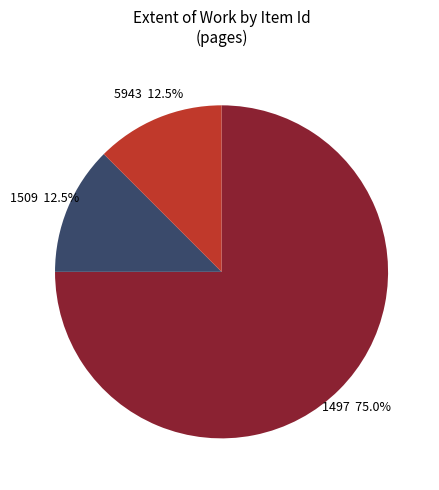

Count the number of slices in the pie.

3